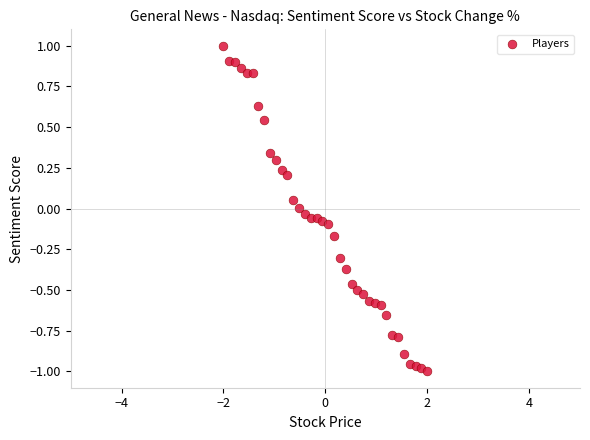

What is the range of X values (max minus min)?

4.0